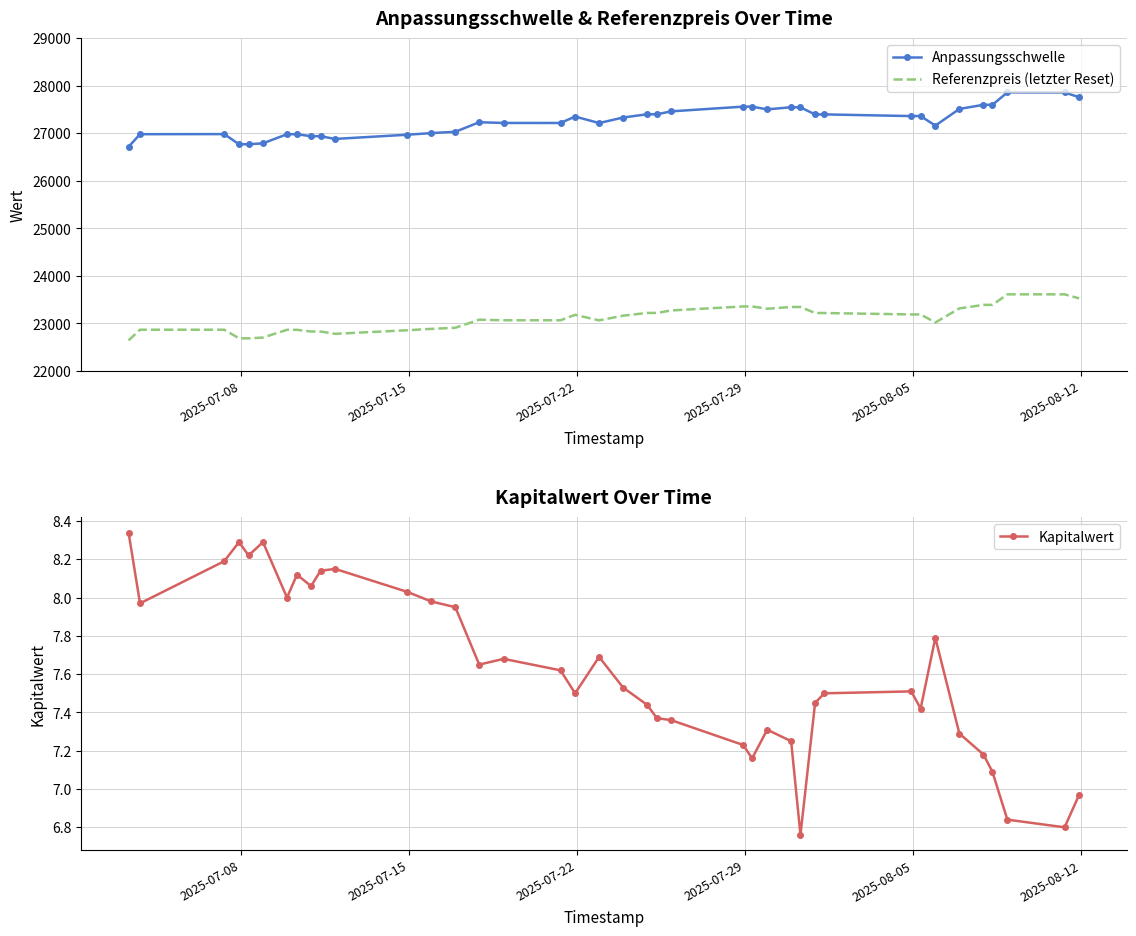

Count the number of data series in this chart.

3